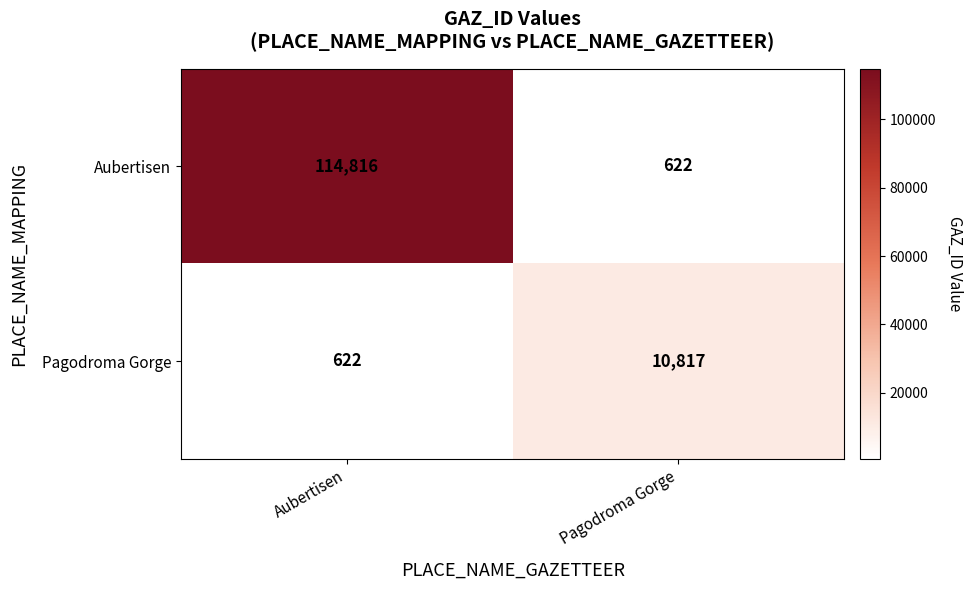

What is the sum of all Aubertisen values?

115438